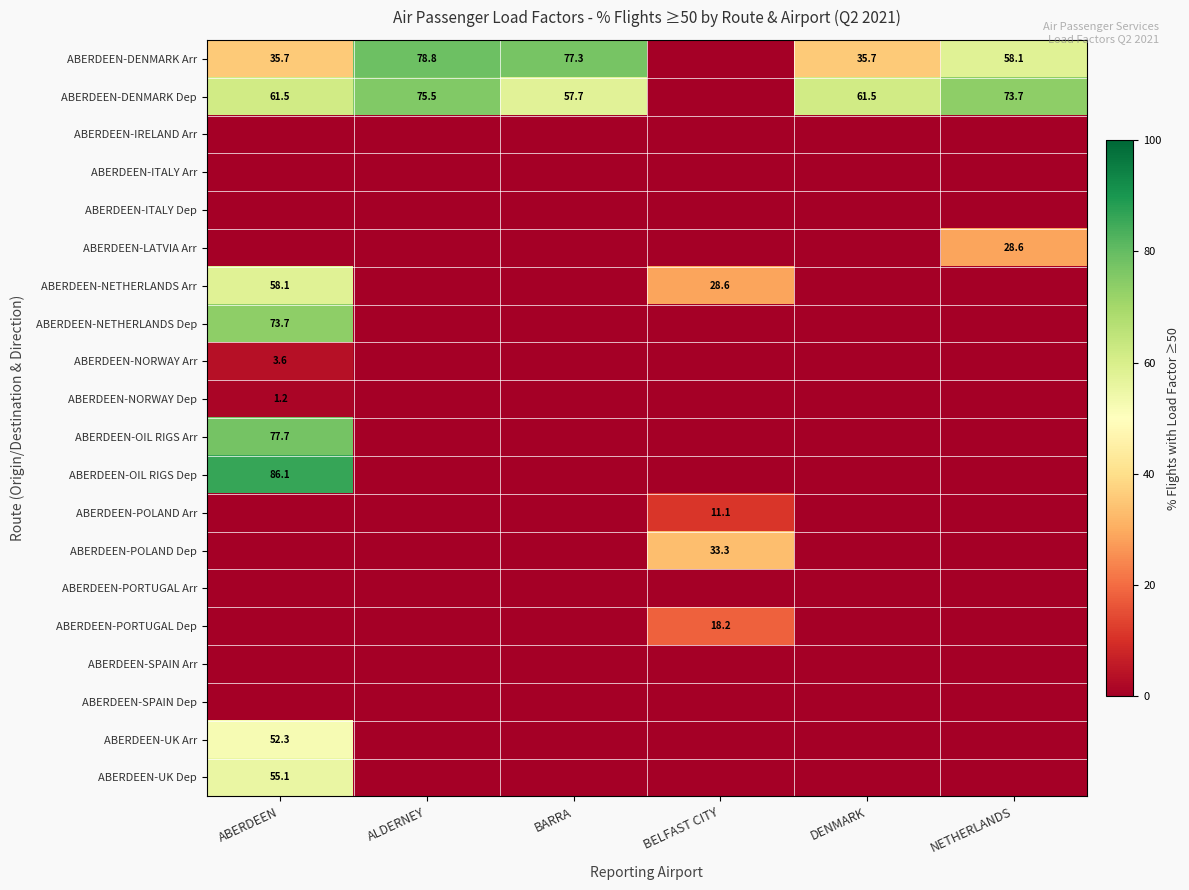

Which series changed the most between ABERDEEN and BELFAST CITY?

ABERDEEN-OIL RIGS Dep